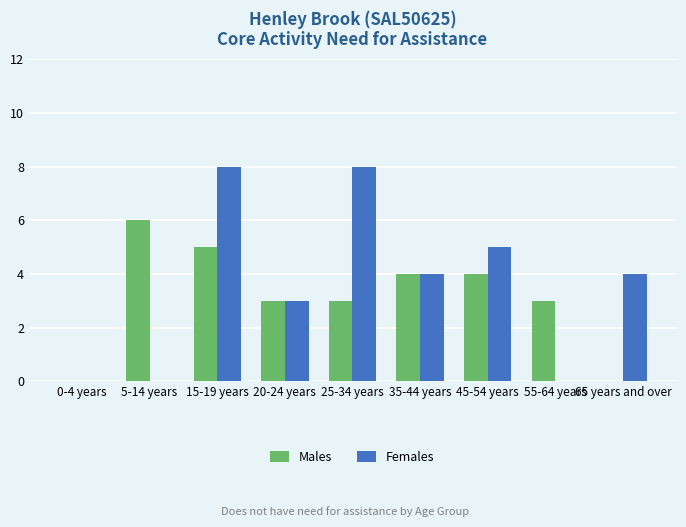

What is the average value of the Males series?

3